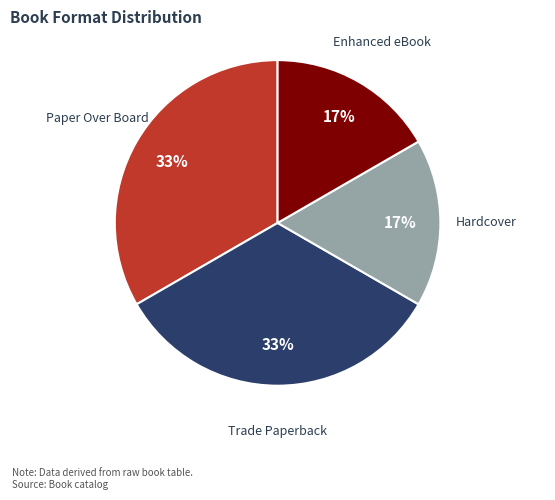

Does any single category account for the majority?

No